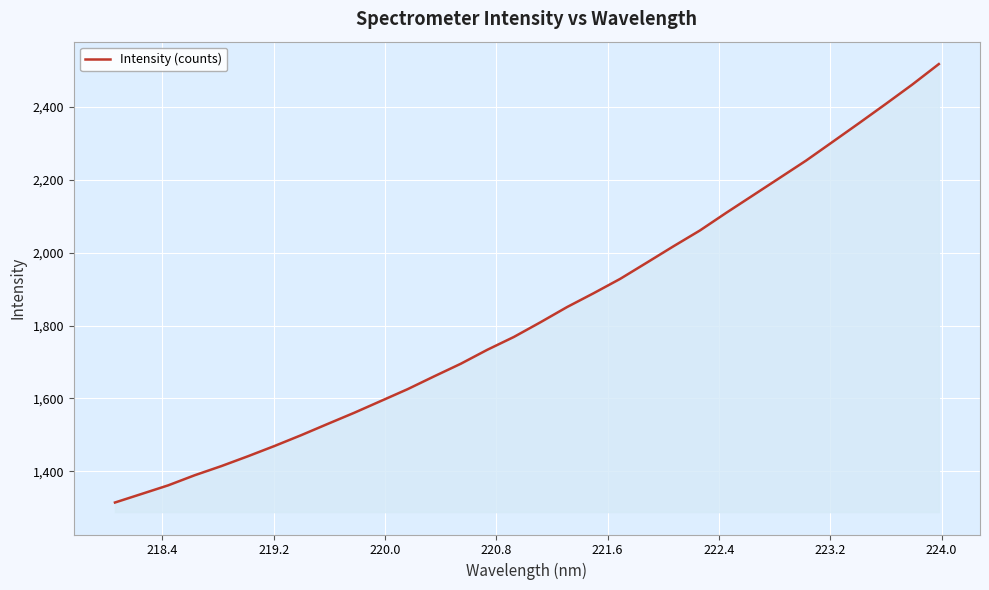

Does the chart display data point markers on the line(s)?

No